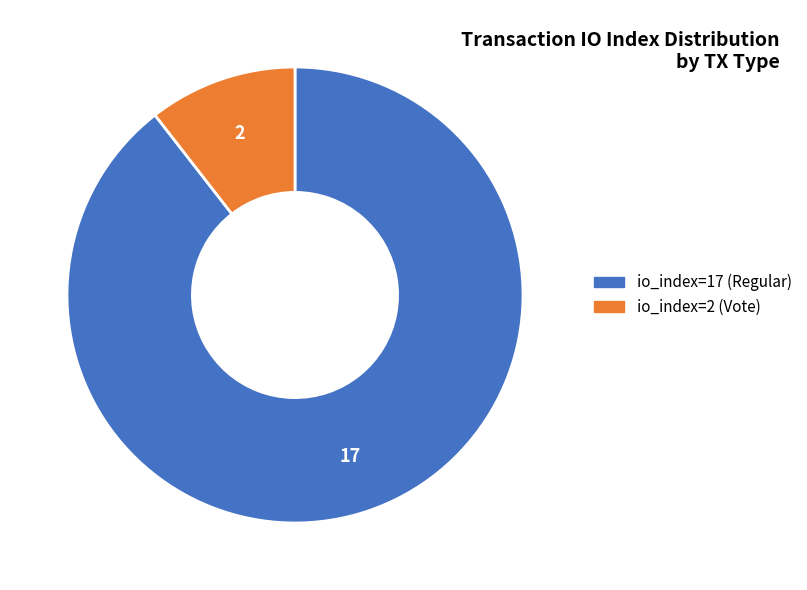

Is there a majority slice in this chart?

Yes